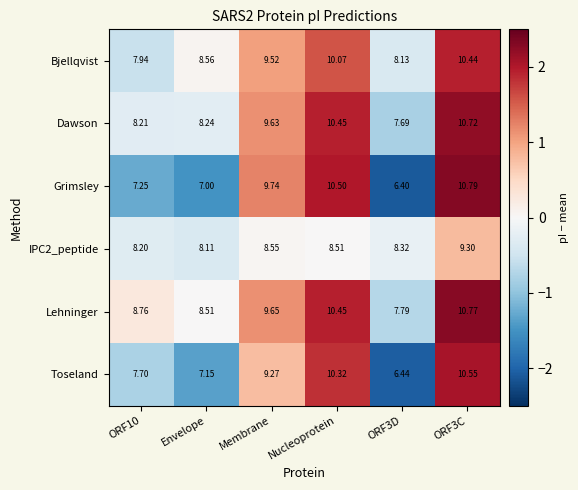

Count the number of data series in this chart.

6